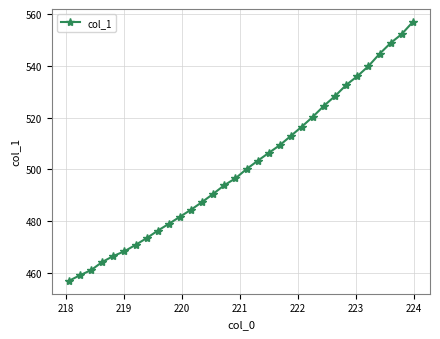

What is the smallest value displayed?

456.9